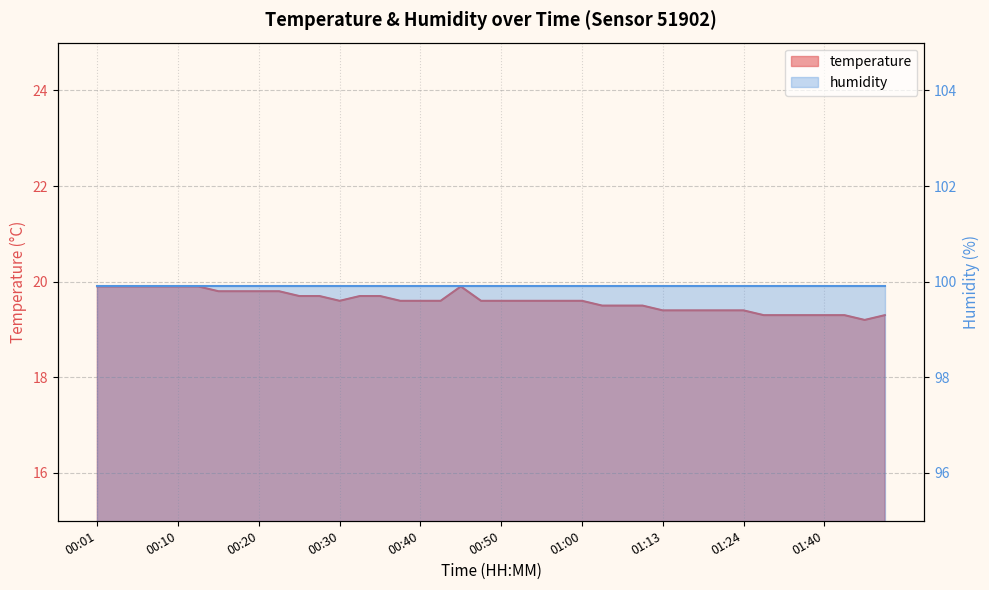

What position from the right is 00:32?

27